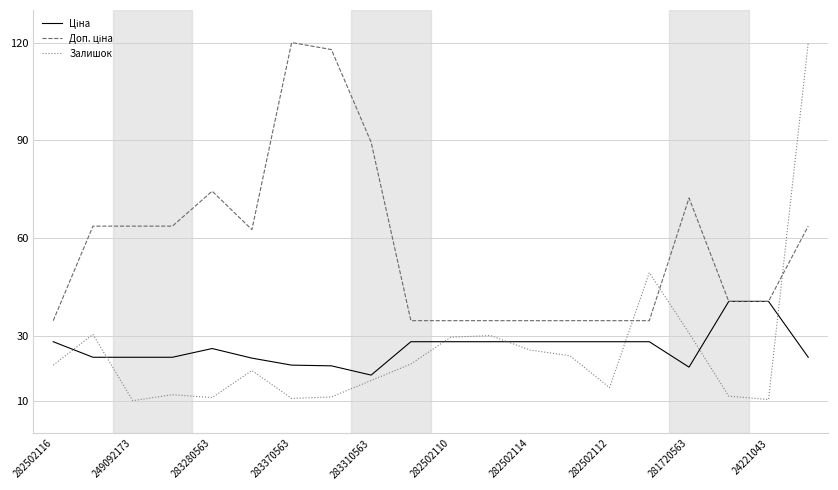

Count the number of data series in this chart.

3